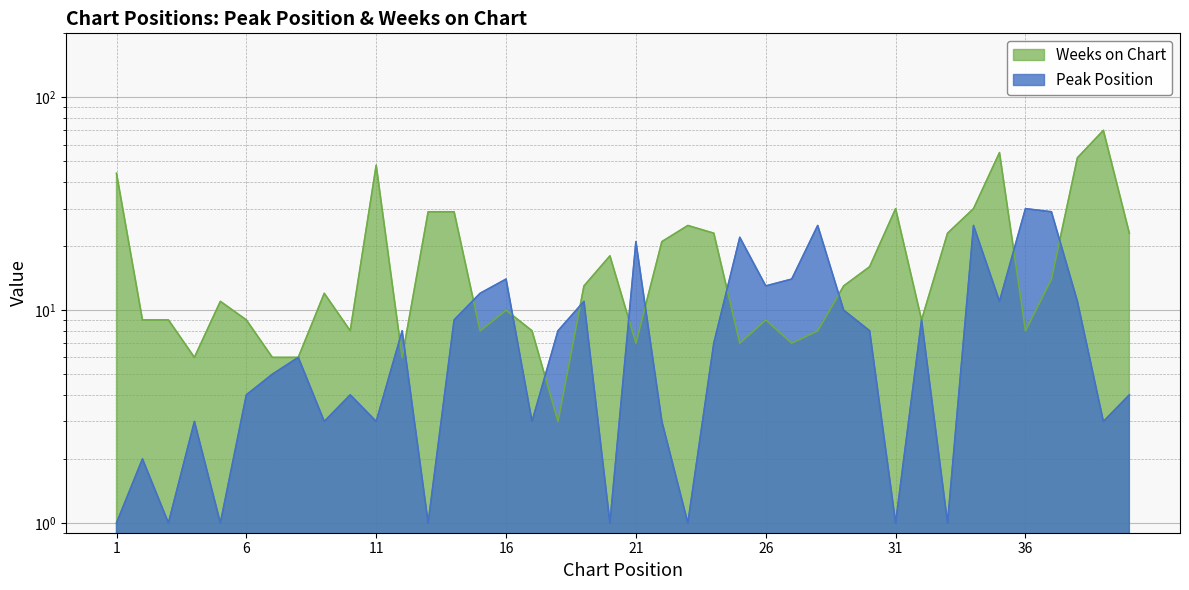

What is the difference between the highest and lowest values at 38?

41